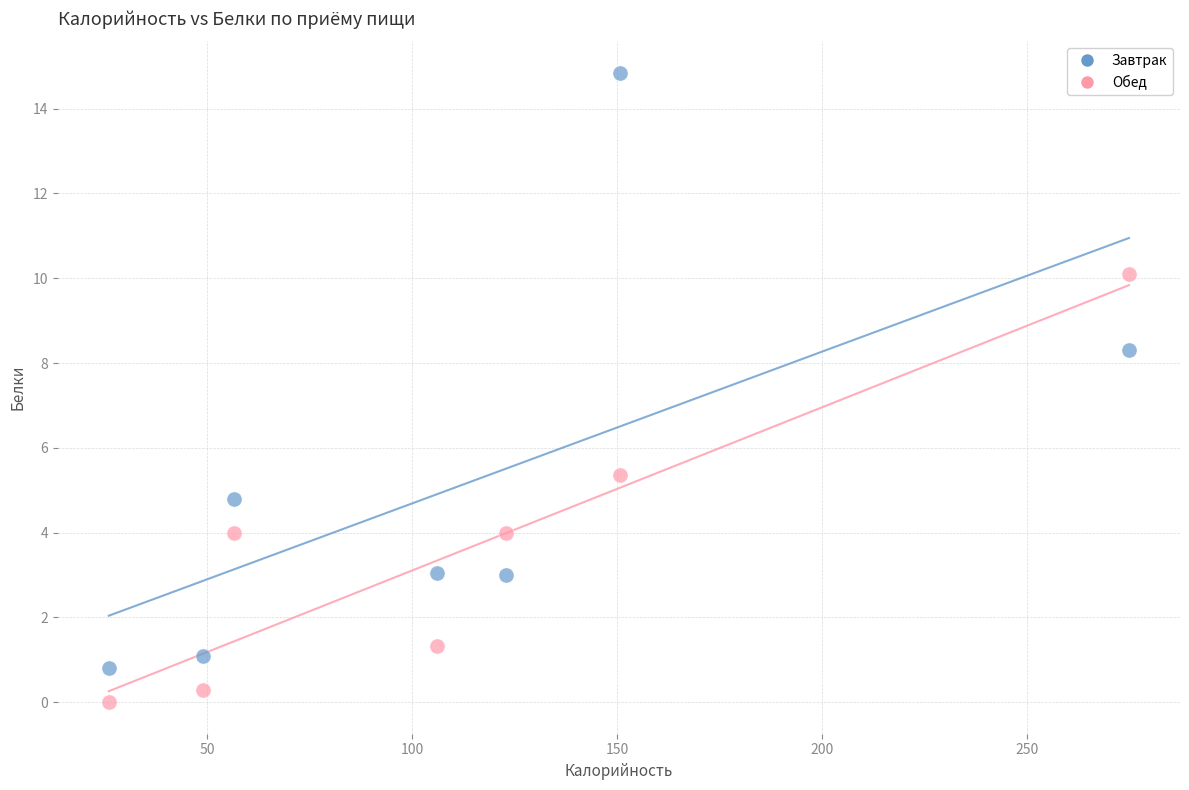

Across all data points, what is the range of X values (max minus min)?

248.9